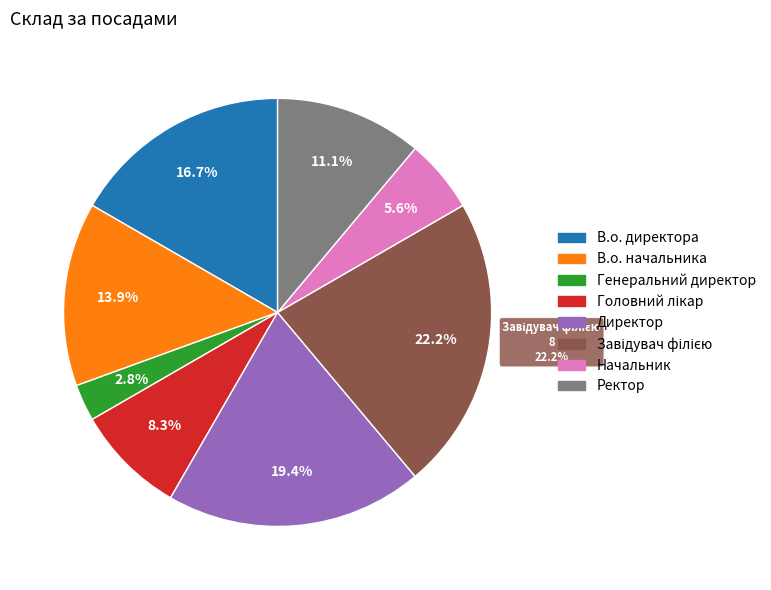

Which slice is the smallest?

Генеральний директор